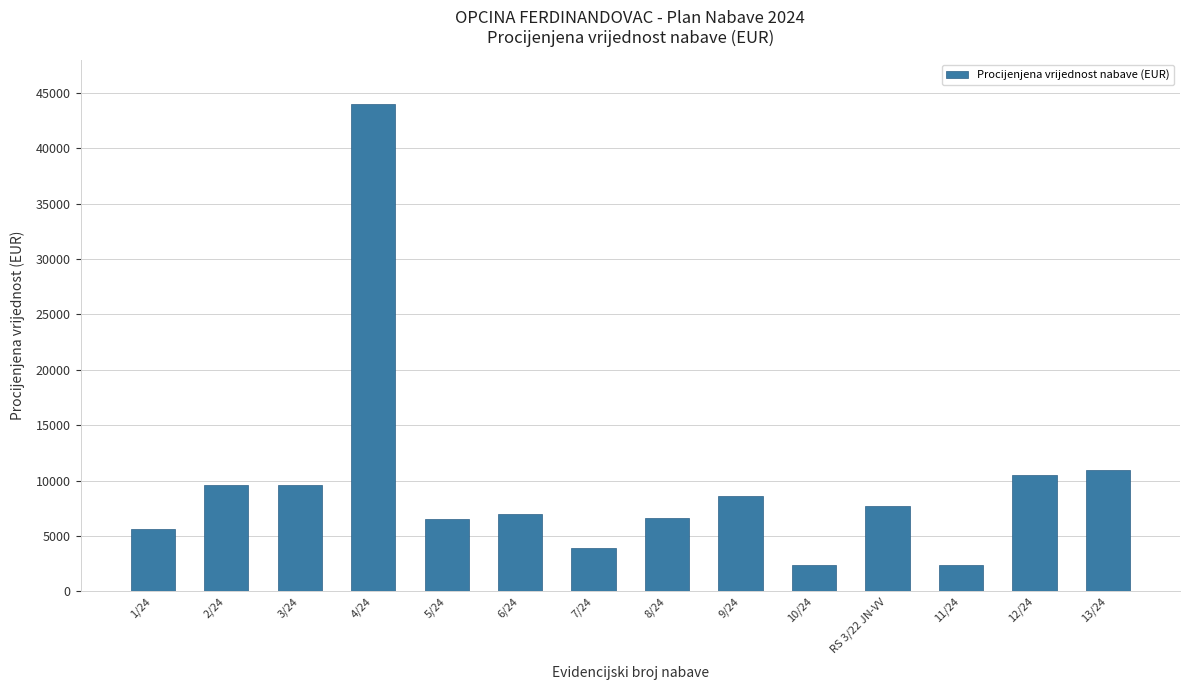

What is the minimum value shown in the chart?

2400